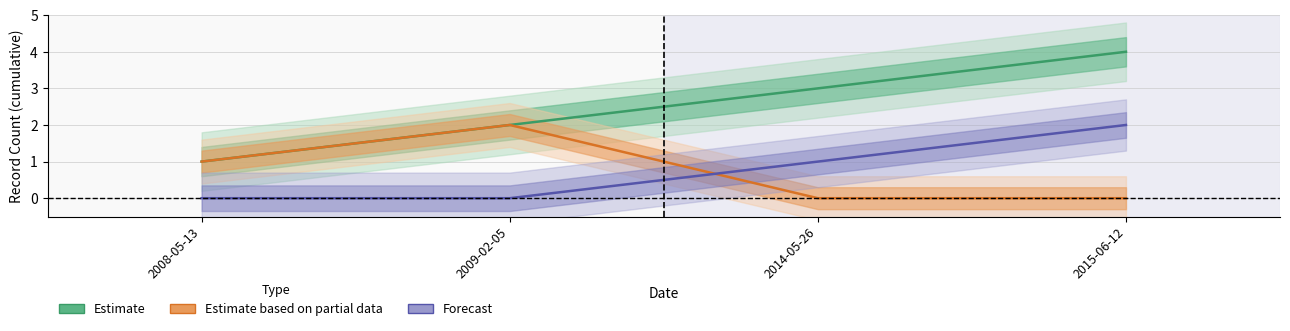

Where is the first local maximum for Estimate based on partial data?

2009-02-05